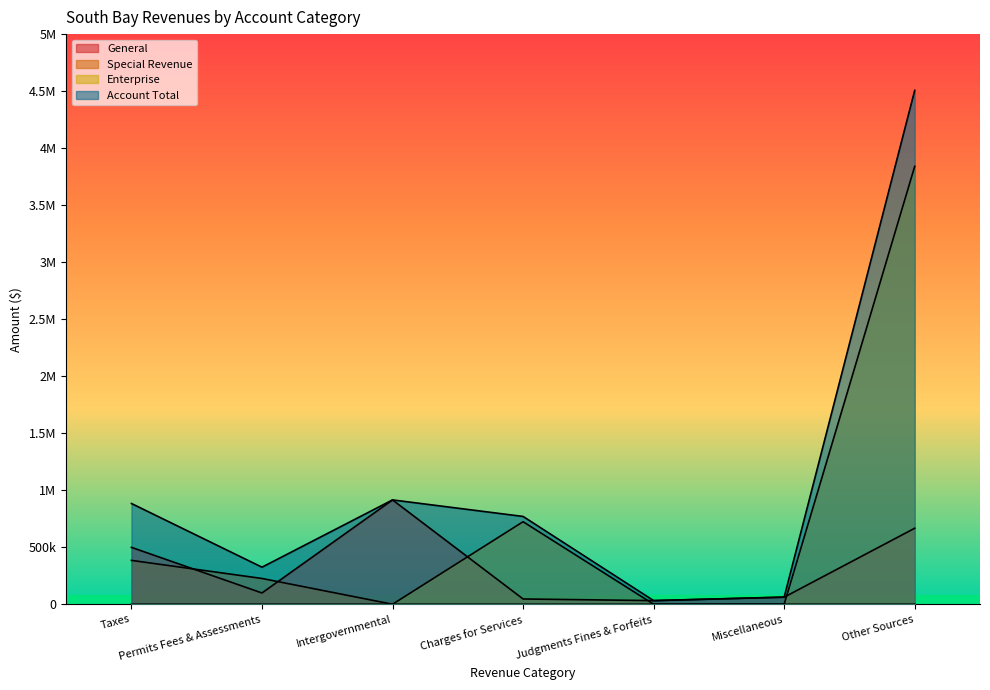

True or false: Enterprise and Account Total intersect in this chart.

False